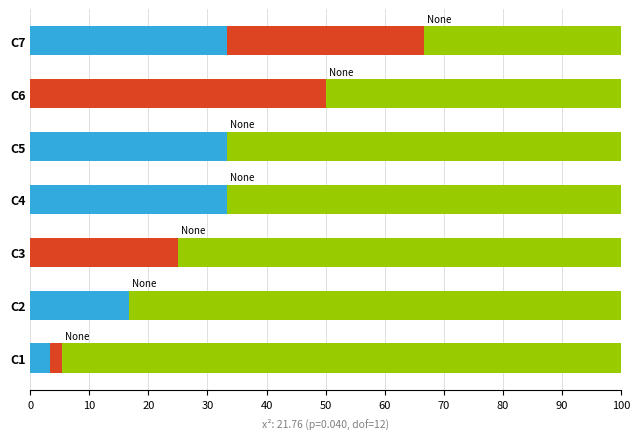

What is the total value across all series at C5?

100.0